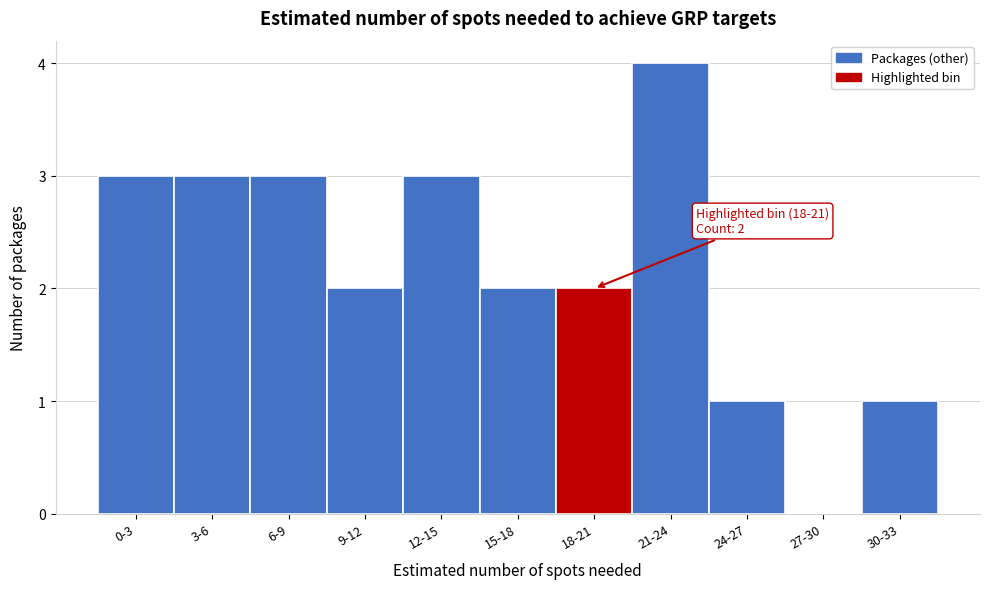

Reading right to left, extract all data points from this chart.

30-33=1	27-30=0	24-27=1	21-24=4	18-21=2	15-18=2	12-15=3	9-12=2	6-9=3	3-6=3	0-3=3